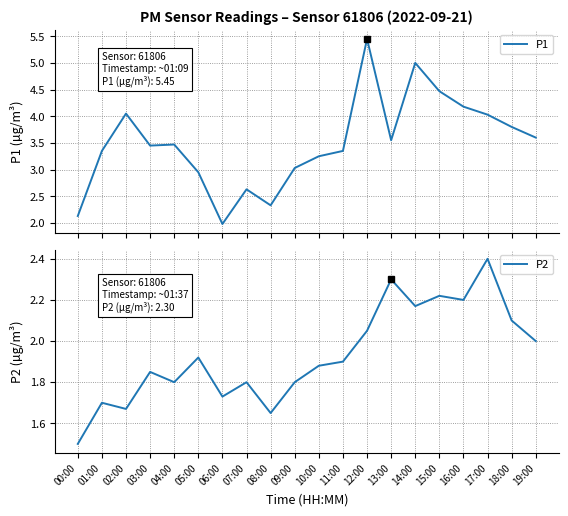

What is the smallest value displayed?

1.5